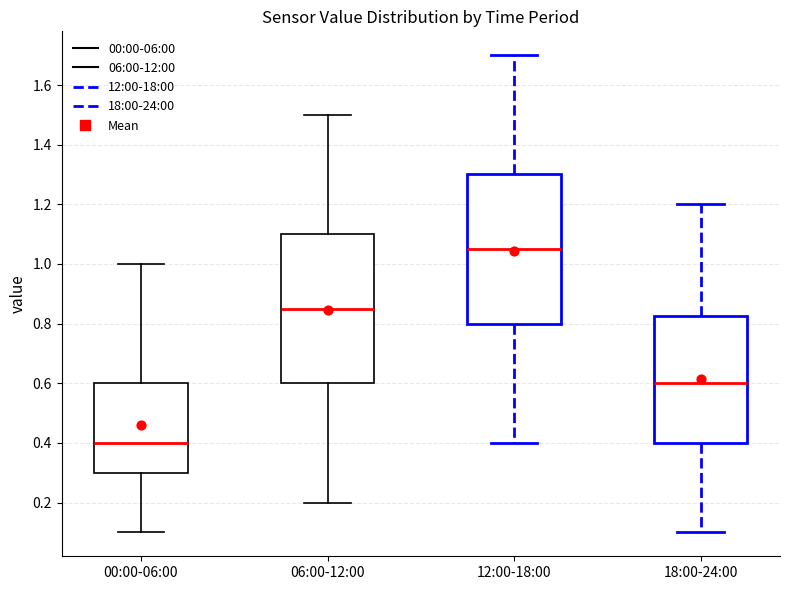

Which box has the lowest median line?

00:00-06:00